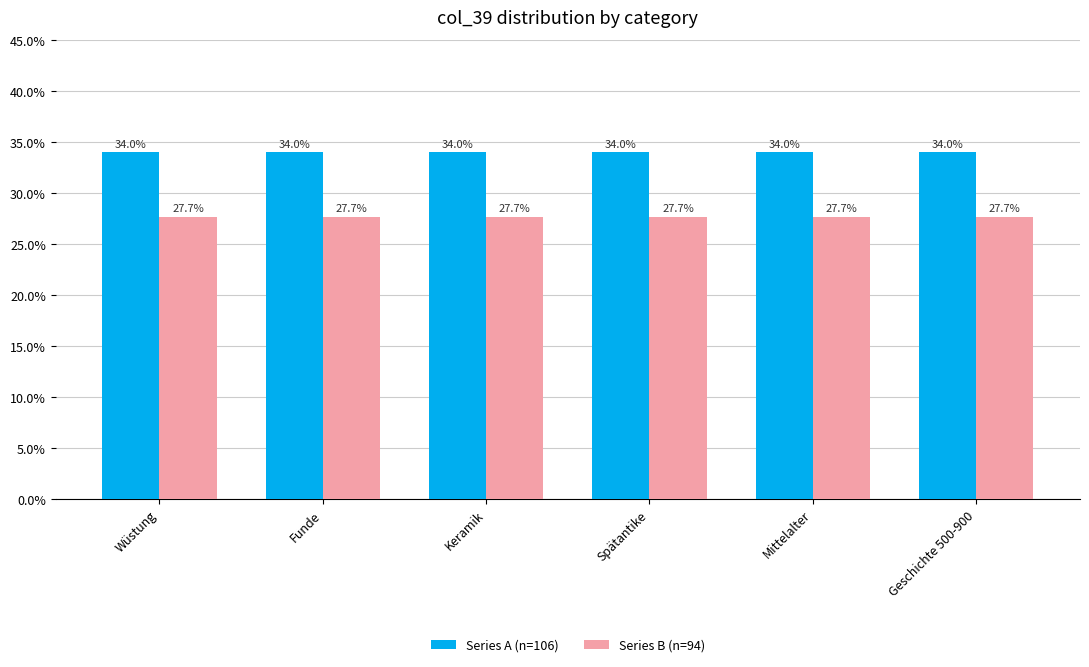

What is the total value across all series at Geschichte 500-900?

61.7